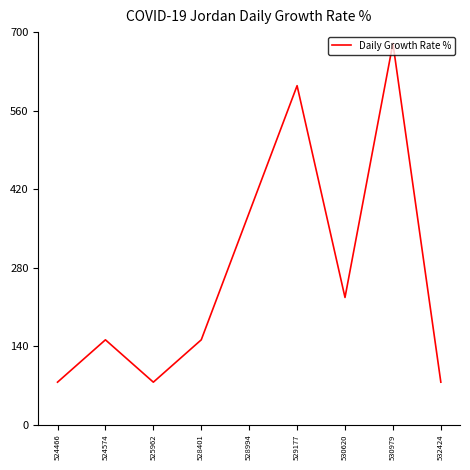

What is the change in value from 524466 to 528401?

+75.6